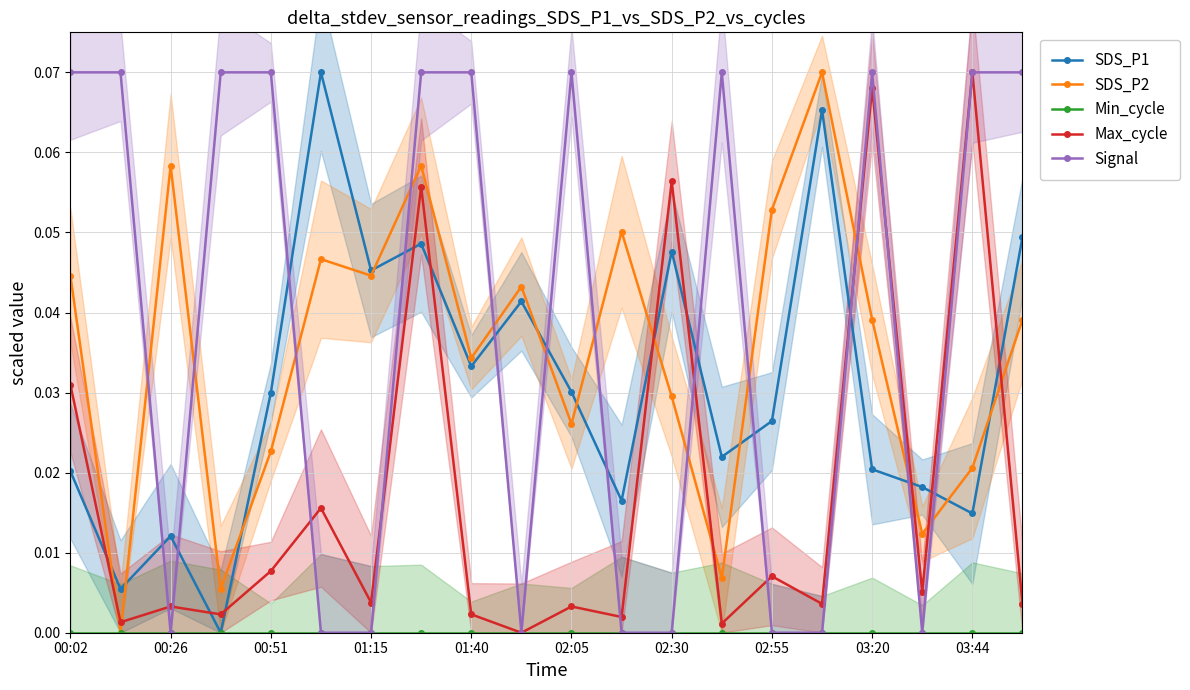

True or false: Max_cycle has more than 0 points higher than both neighbors.

True